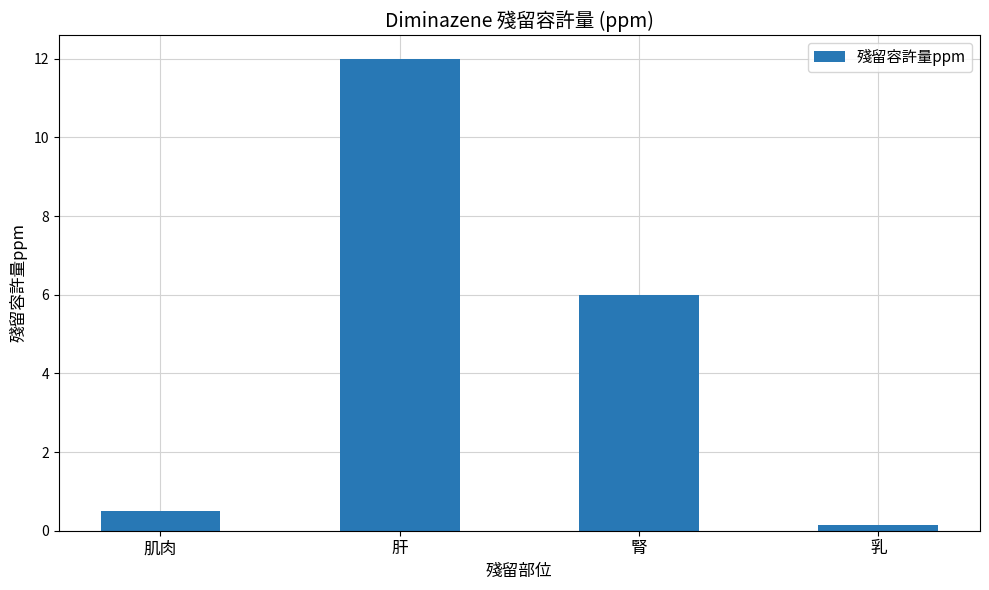

Which has a higher value, 肌肉 or 肝?

肝